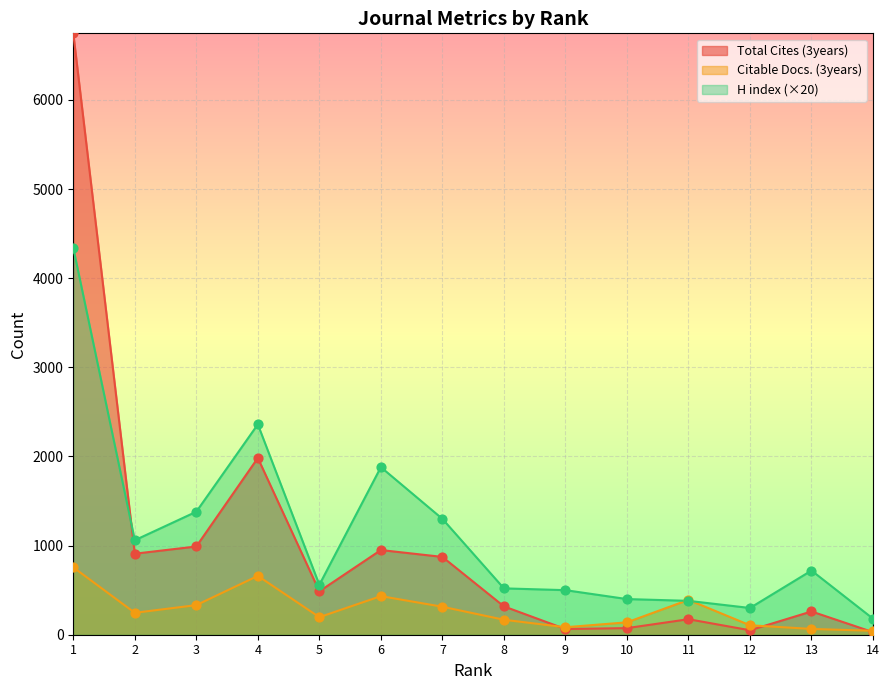

At which category is the sum across all series the highest?

1